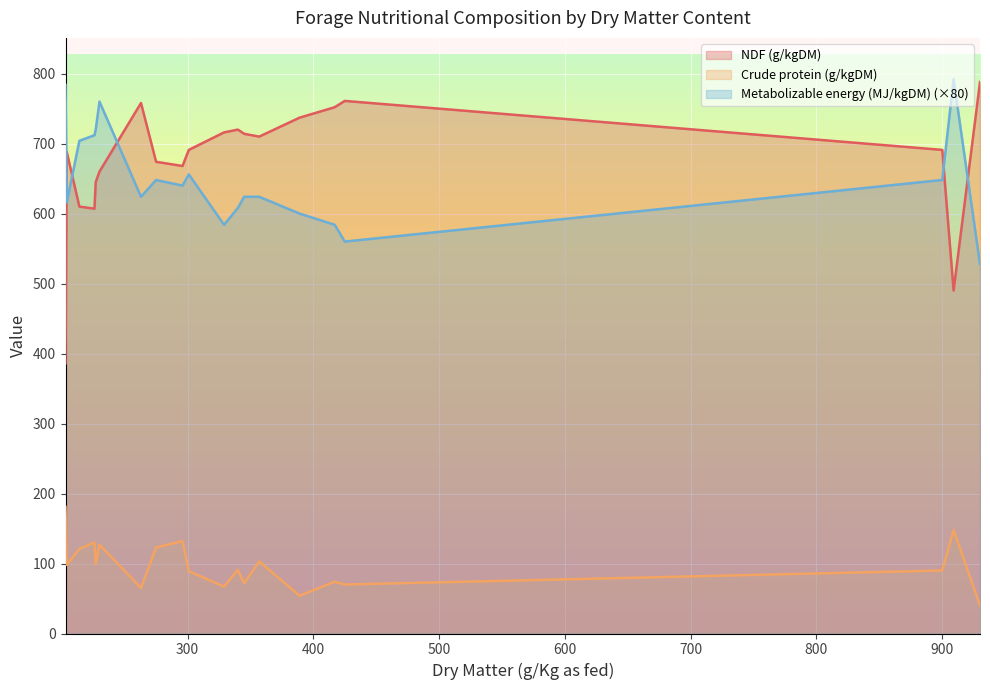

True or false: NDF (g/kgDM) has a value of 668.0 at Bread grass vegetative.

True